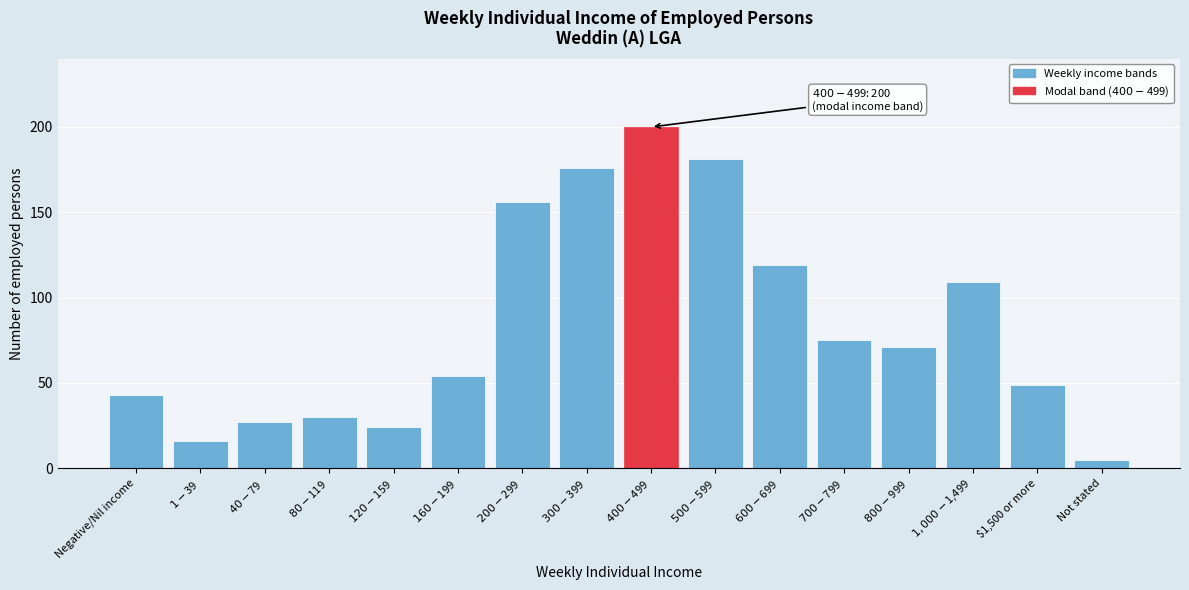

Reading left to right, what are all the values shown in this chart?

43	16	27	30	24	54	156	176	200	181	119	75	71	109	49	5